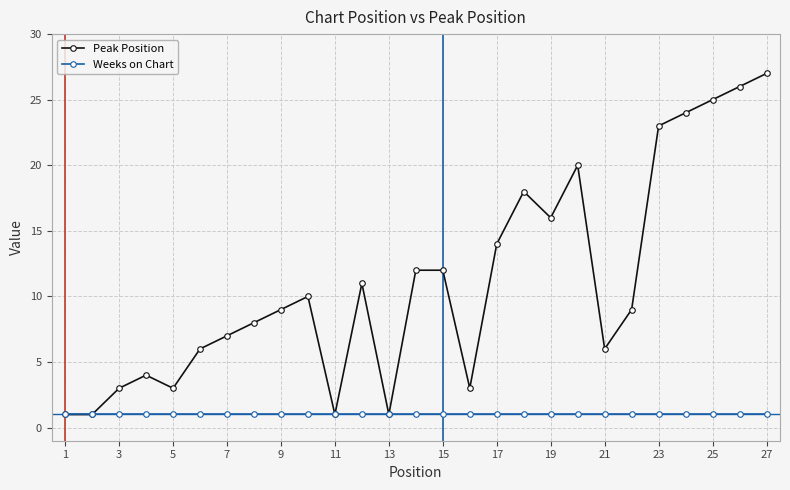

What is the maximum value for Peak Position?

27